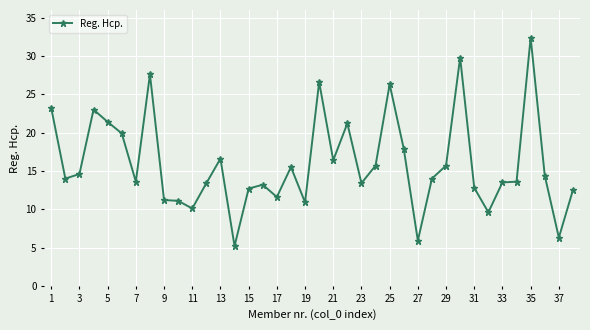

What is the value of the 9th point from the left?

11.2